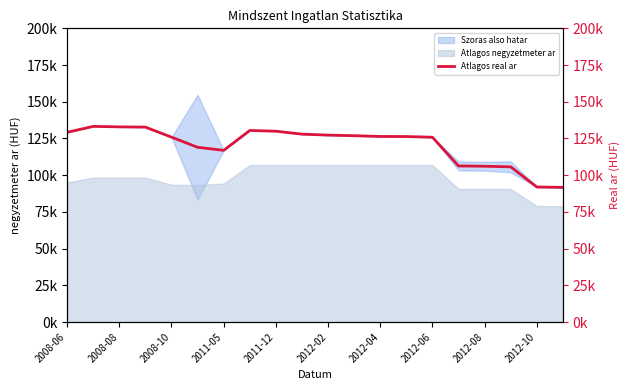

How many interior local peaks (higher than both neighbors) does the data have?

2